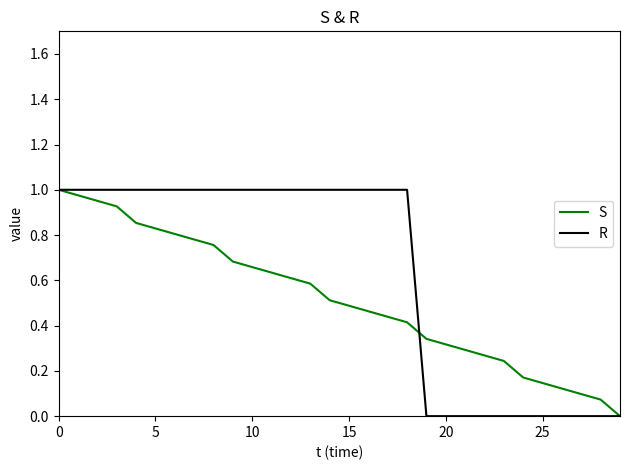

List the series in order of their overall mean, lowest first.

S, R